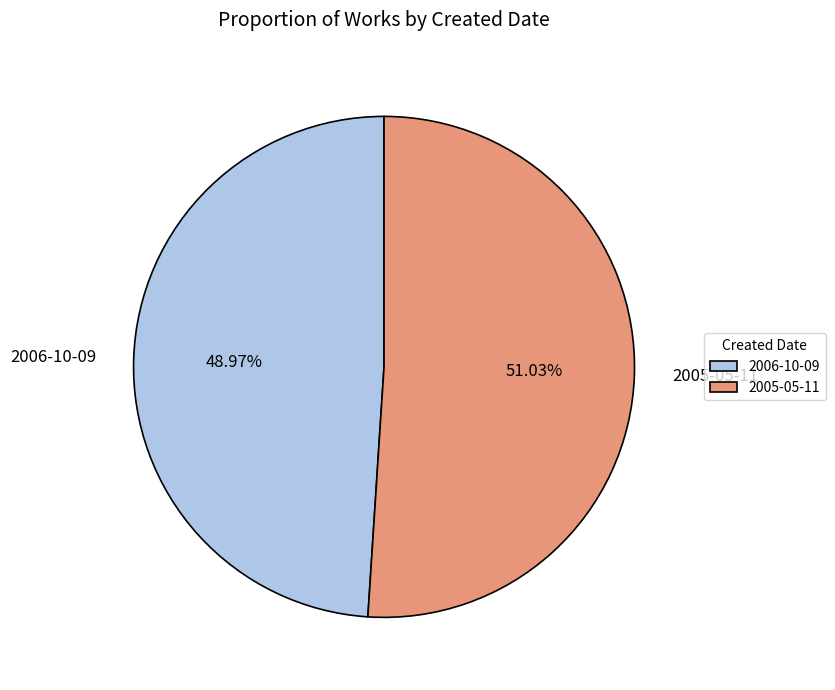

What percentage do 2005-05-11 and 2006-10-09 together represent?

100.0%